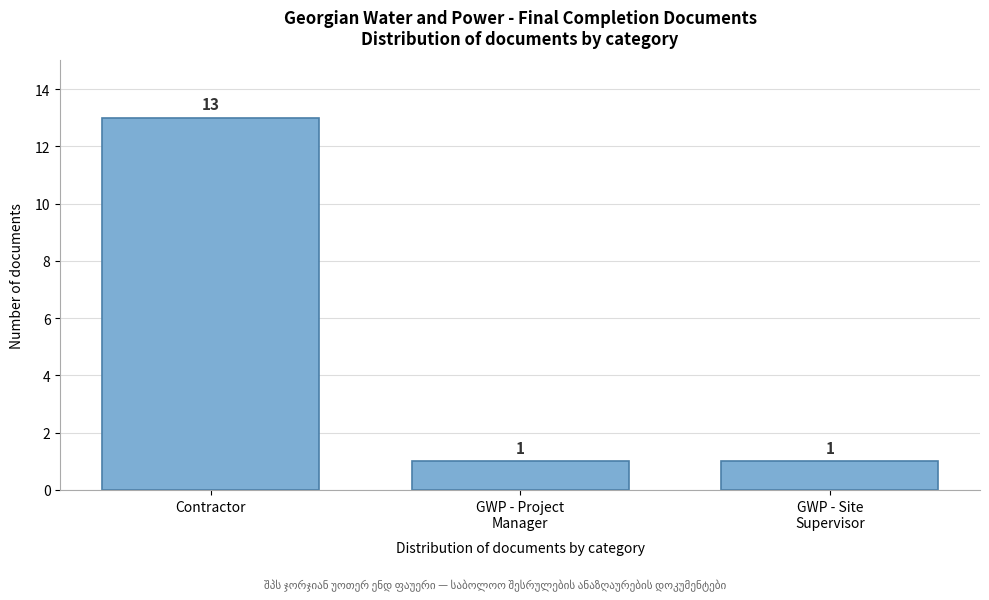

Reading left to right, extract all data points from this chart.

13	1	1